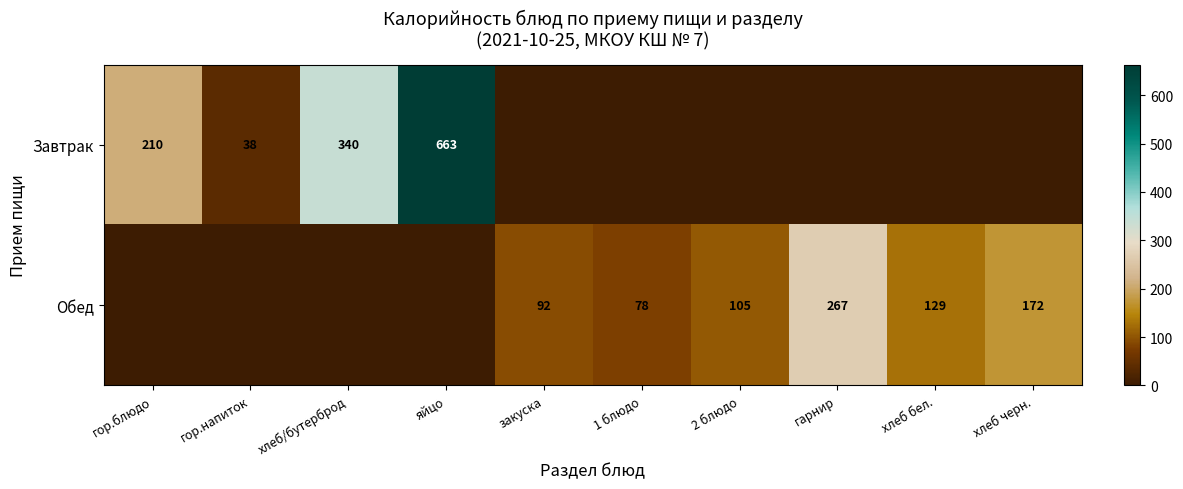

The value of Обед at закуска is 92. True or false?

True